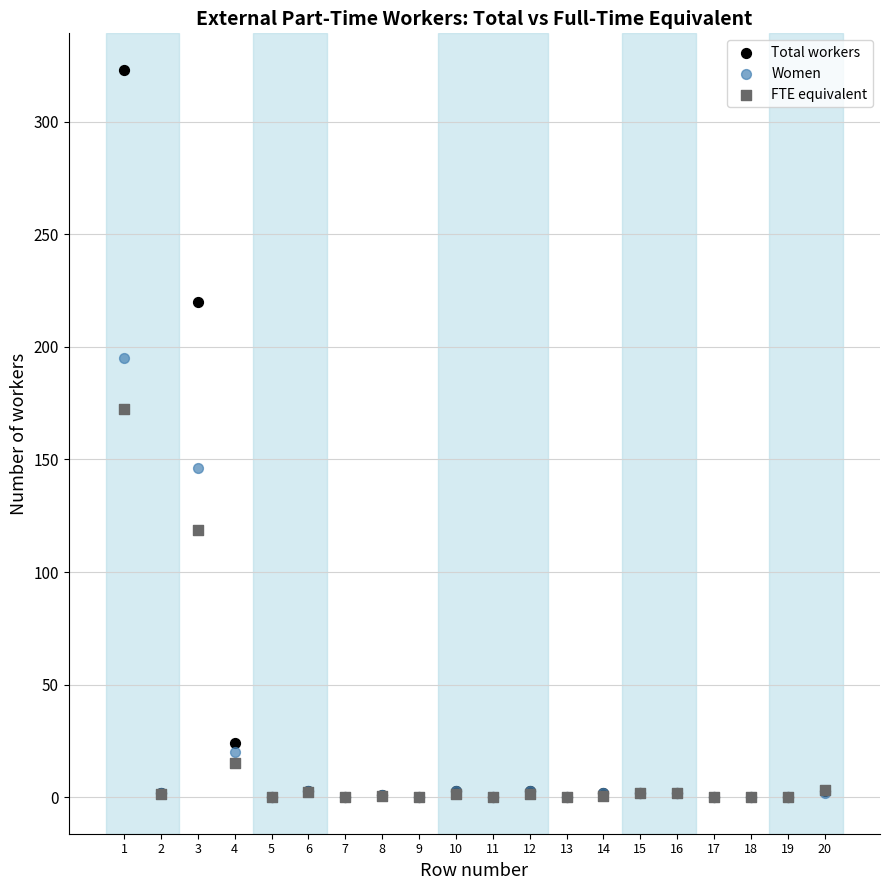

In the FTE equivalent series, what Y value is closest to 86?

118.8